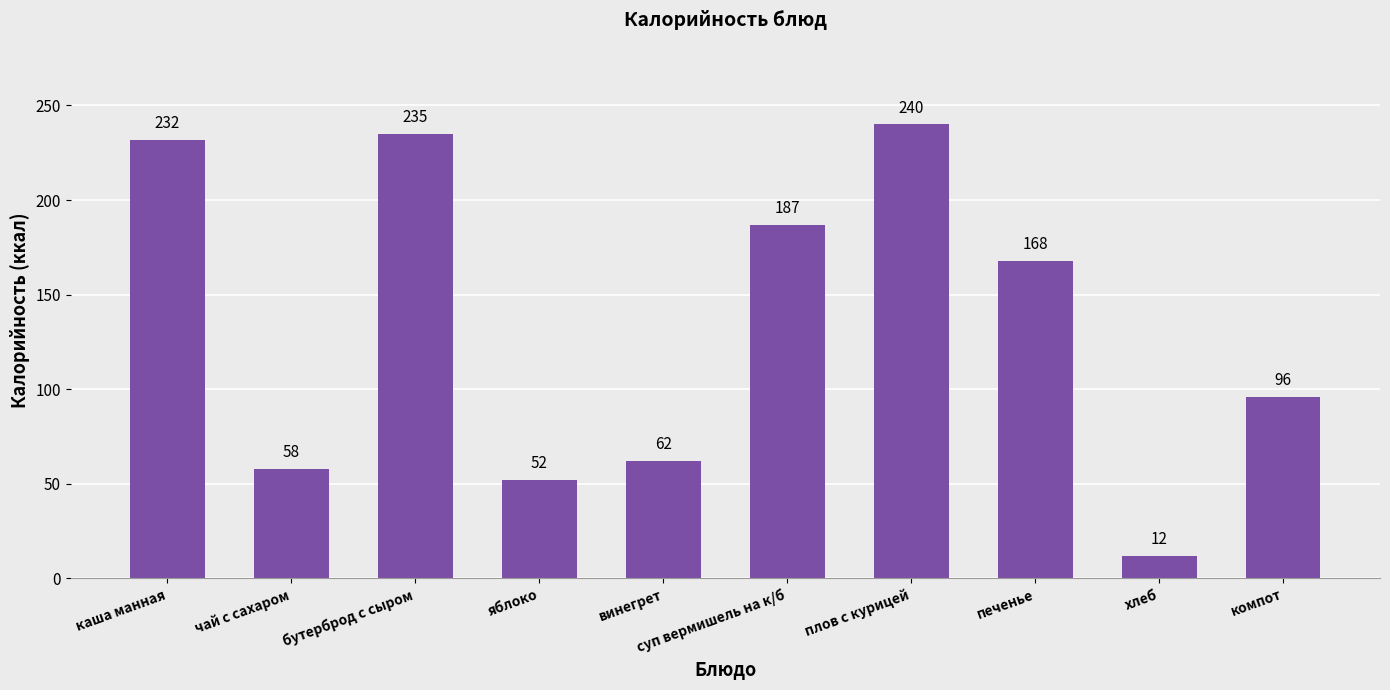

Are the bars horizontal?

No